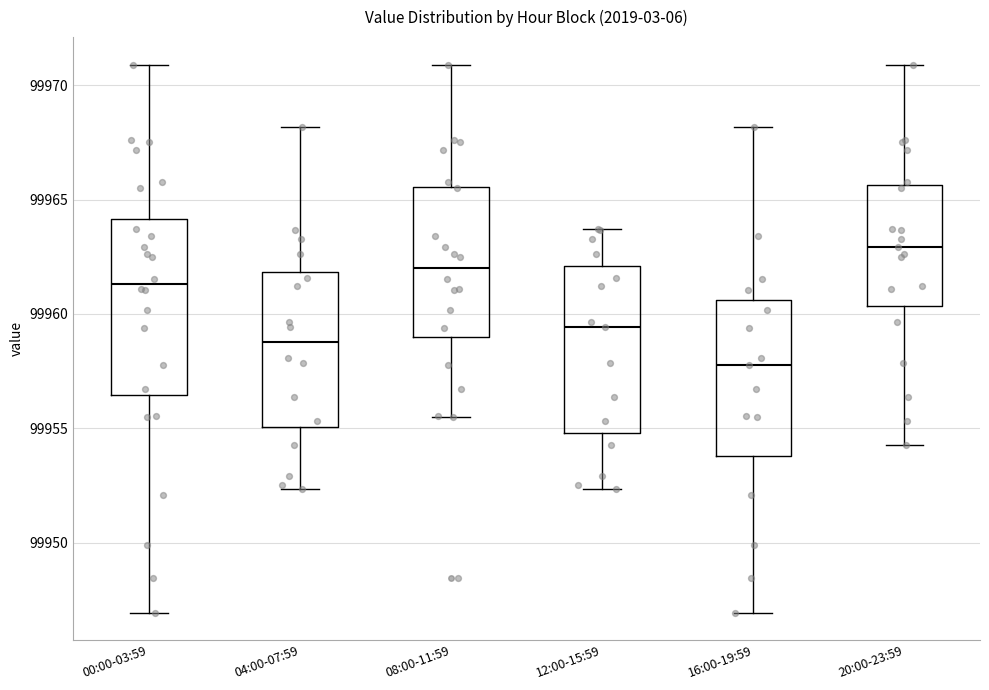

Reading left to right, read every box against the y-axis: the position of its median line, the range the box covers, and the ends of its whiskers. The values are not printed on the chart, so give them approximately, as read against the axis.

00:00-03:59: median 99961.5, box 99956.5 to 99964.0, whiskers 99947.0 to 99971.0
04:00-07:59: median 99959.0, box 99955.0 to 99962.0, whiskers 99952.5 to 99968.0
08:00-11:59: median 99962.0, box 99959.0 to 99965.5, whiskers 99955.5 to 99971.0
12:00-15:59: median 99959.5, box 99955.0 to 99962.0, whiskers 99952.5 to 99963.5
16:00-19:59: median 99958.0, box 99954.0 to 99960.5, whiskers 99947.0 to 99968.0
20:00-23:59: median 99963.0, box 99960.5 to 99965.5, whiskers 99954.5 to 99971.0